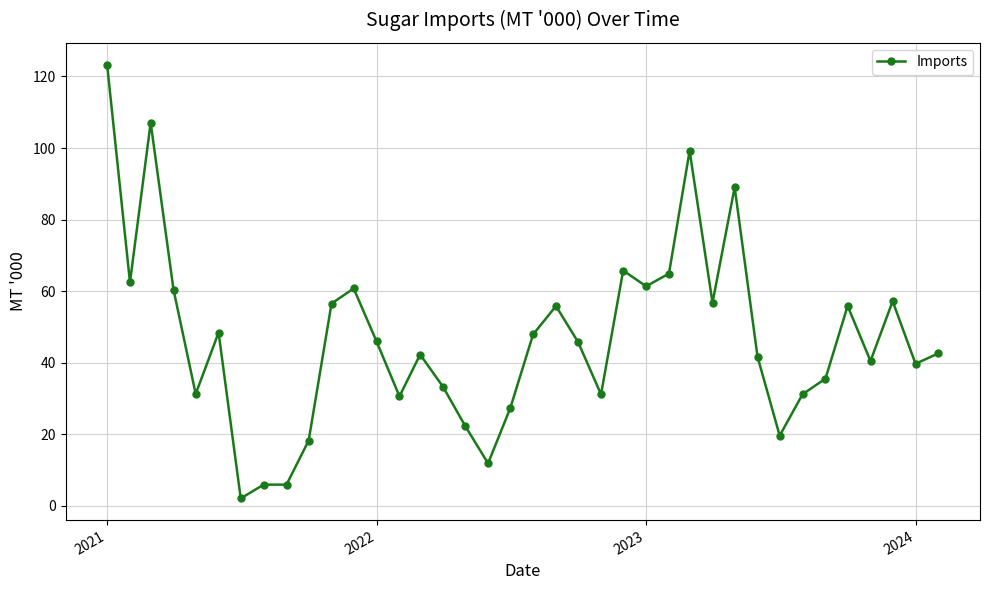

True or false: there are more than 0 points higher than both neighbors.

True